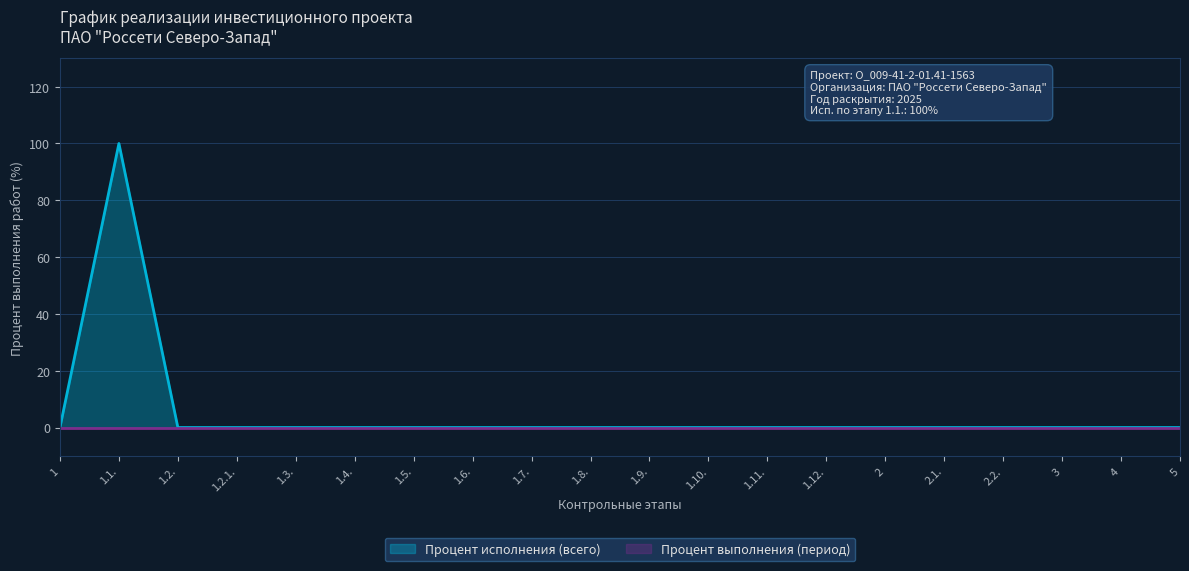

The chart shows a value of -64 at 3. True or false?

False